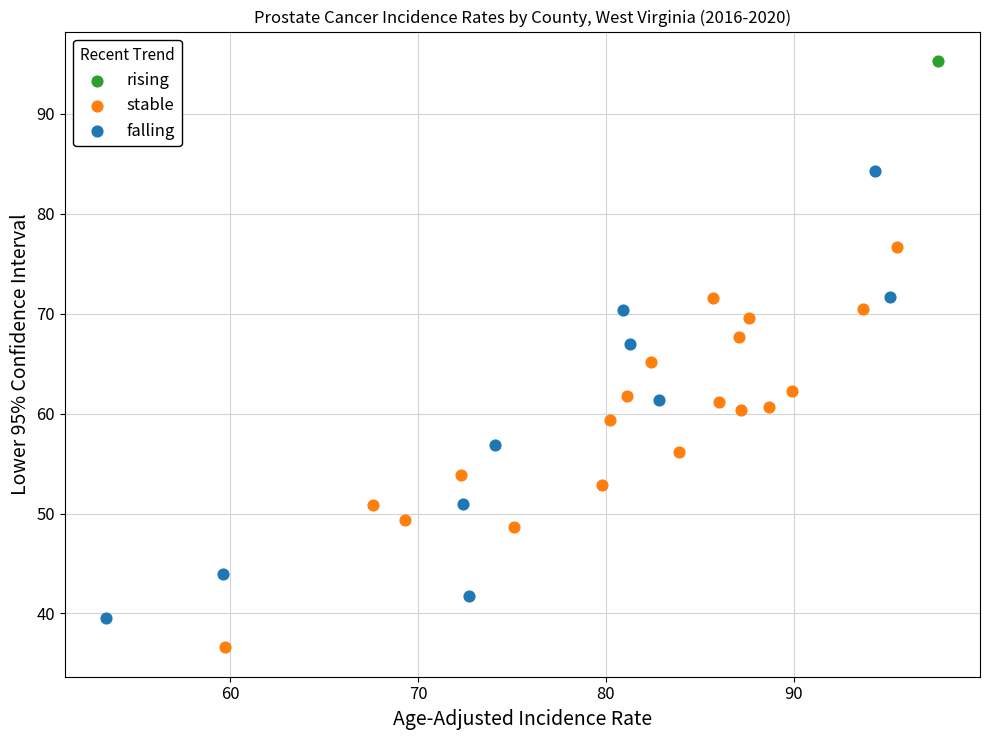

Which series contains the lowest Y value?

stable